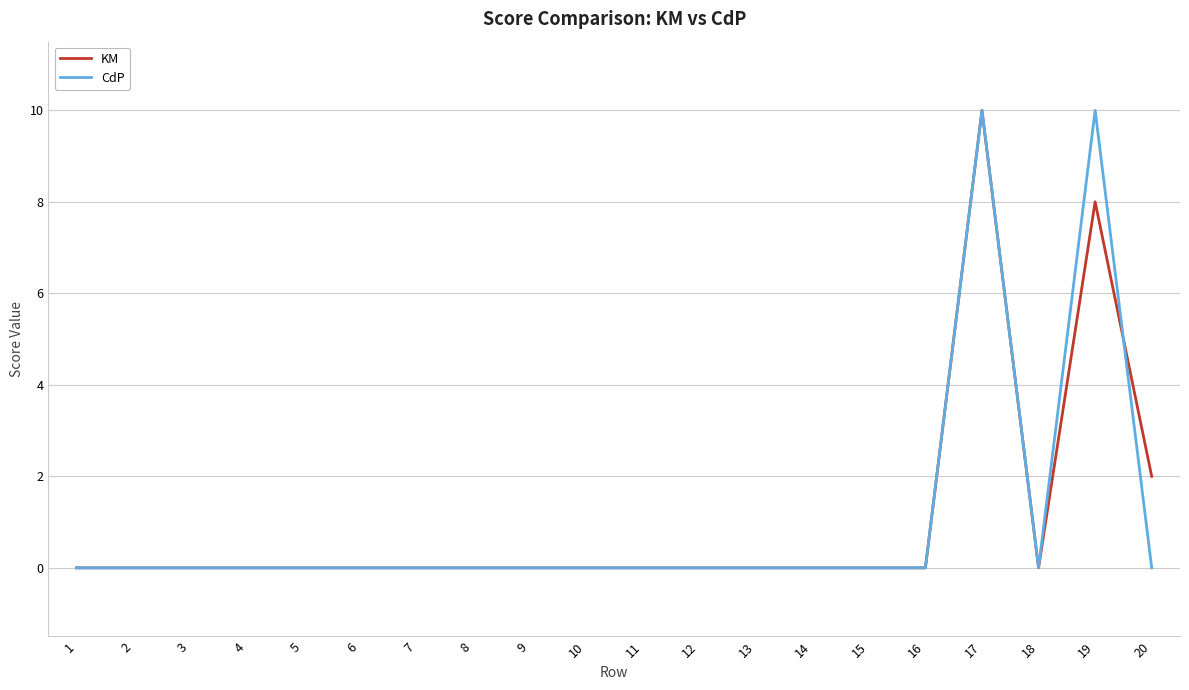

What are all the series names shown in the legend?

KM, CdP